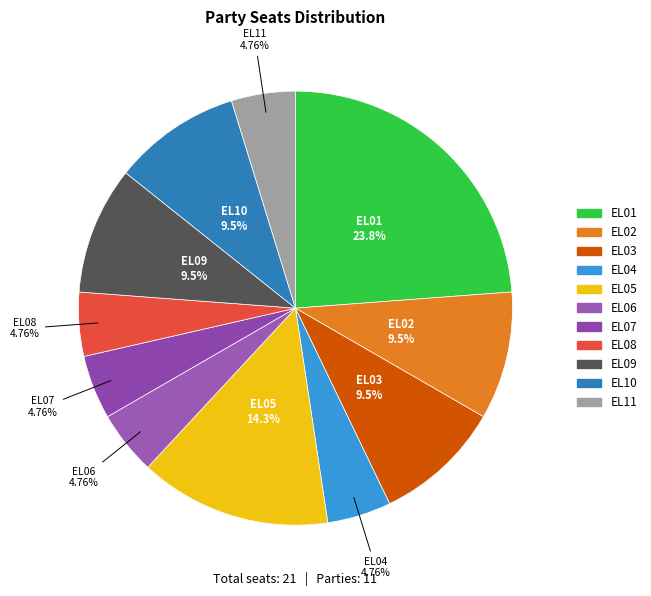

Which has a higher value, EL03 or EL04?

EL03